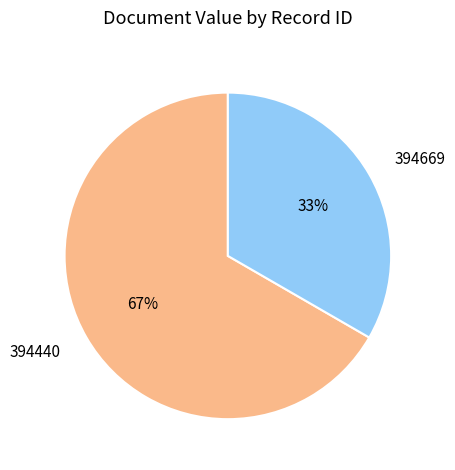

To the nearest percent, what portion does 394440 represent?

67%